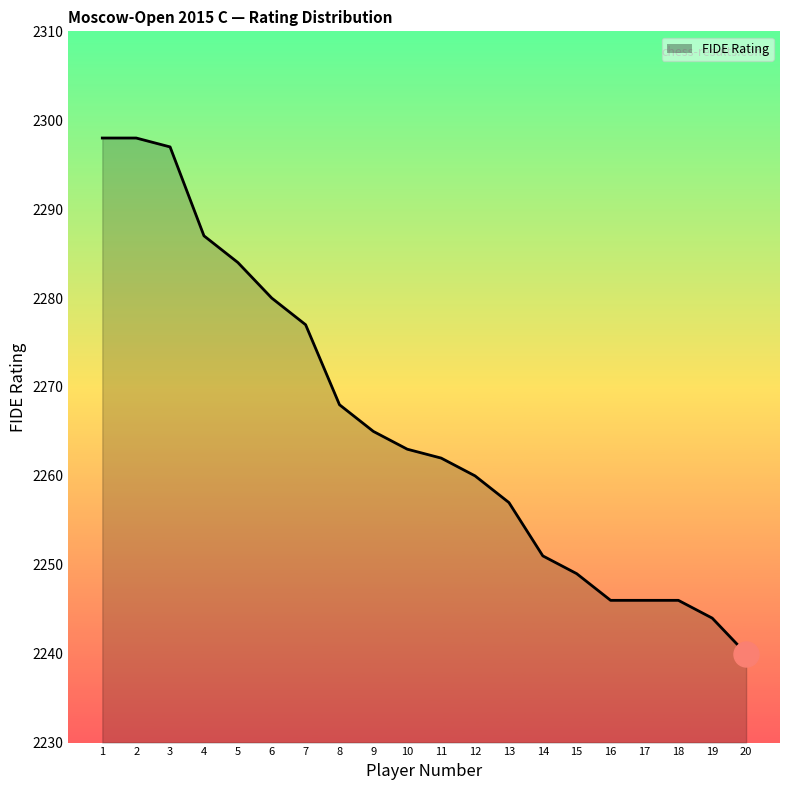

What is the average value?

2266